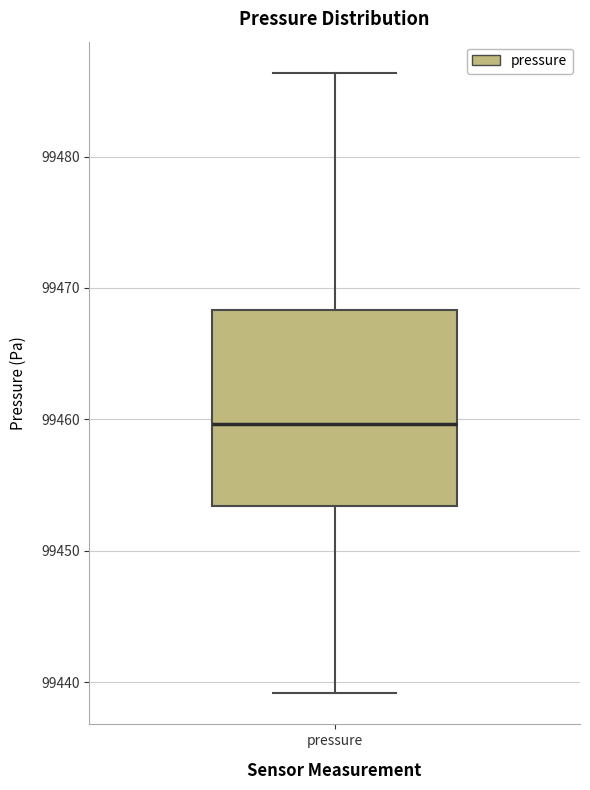

Read this box plot against the y-axis: the position of the median line, the range covered by the box, and the ends of both whiskers. The values are not printed on the chart, so give them approximately, as read against the axis.

median 99460, box 99453 to 99468, whiskers 99439 to 99486